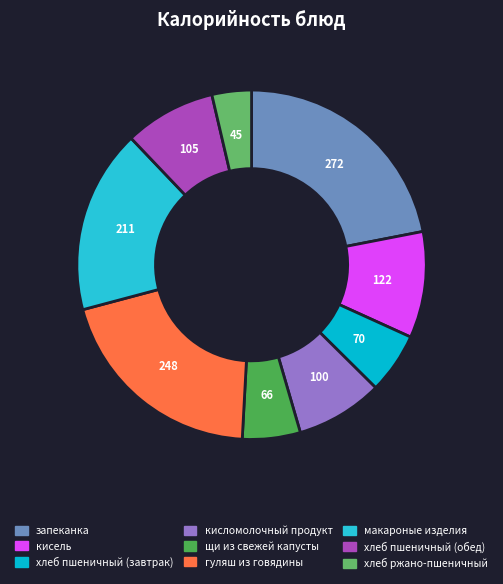

To the nearest percent, what is the difference between the largest and smallest slice percentages?

18%